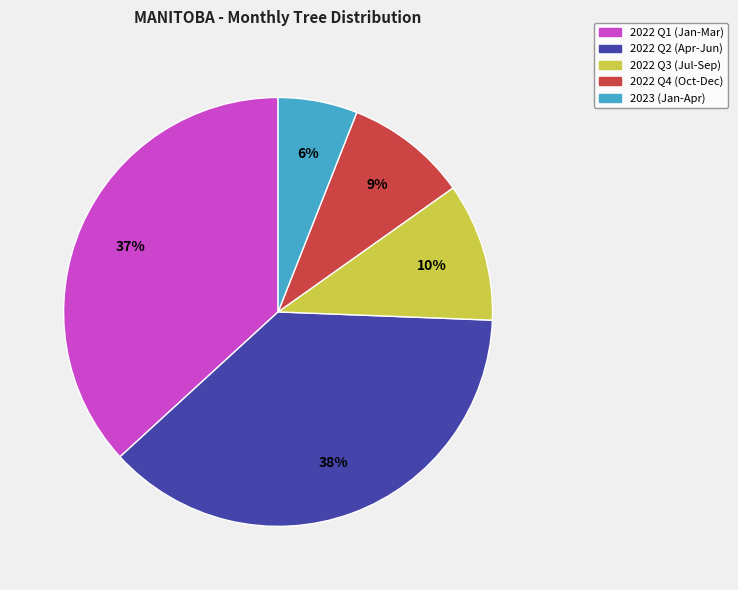

To the nearest percent, what portion does 2022 Q2 (Apr-Jun) represent?

38%